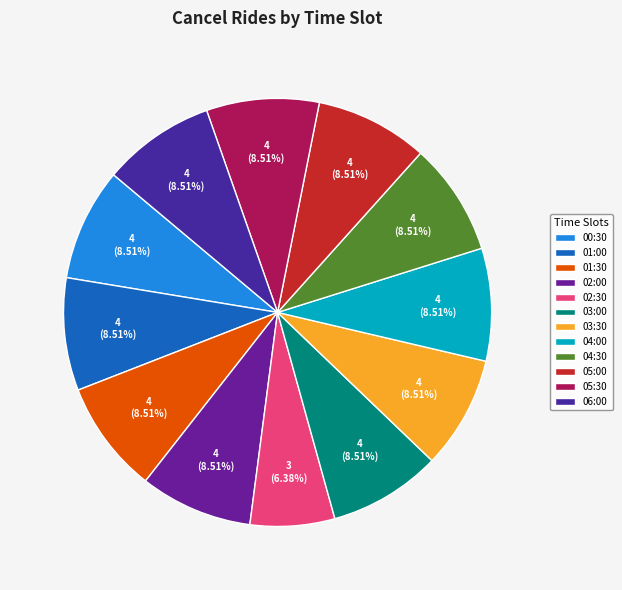

Does 01:30 represent more than half of the total?

No